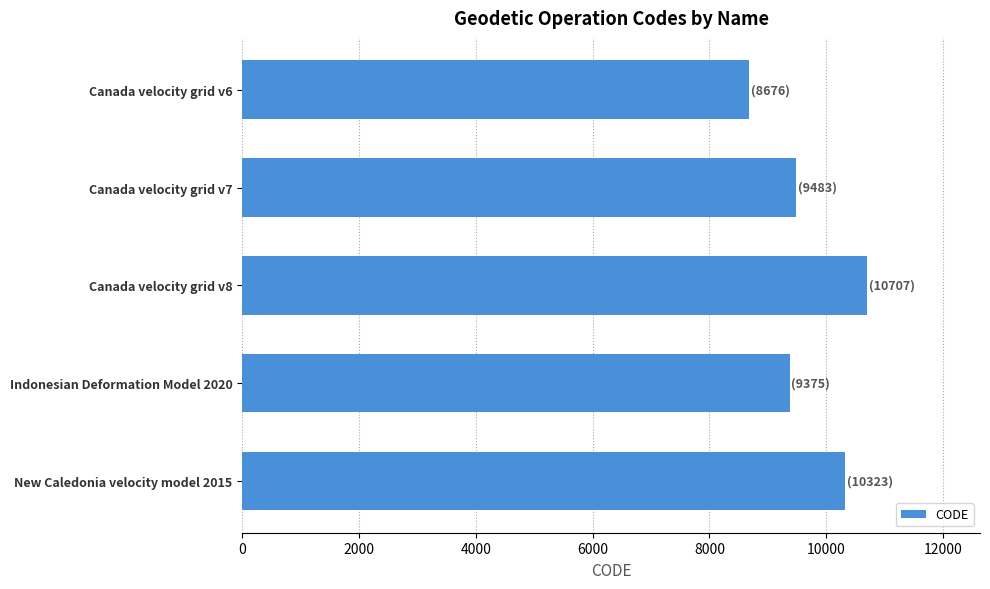

Is it true that the value at Canada velocity grid v7 is 9483?

True